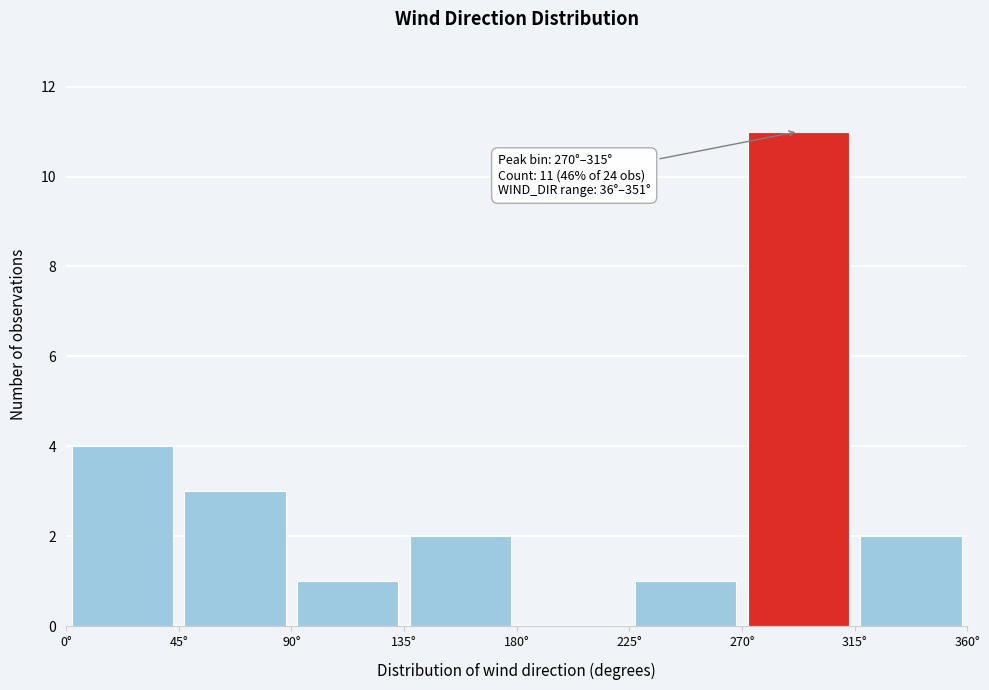

Over which range of the x-axis is the bar tallest?

270 to 315